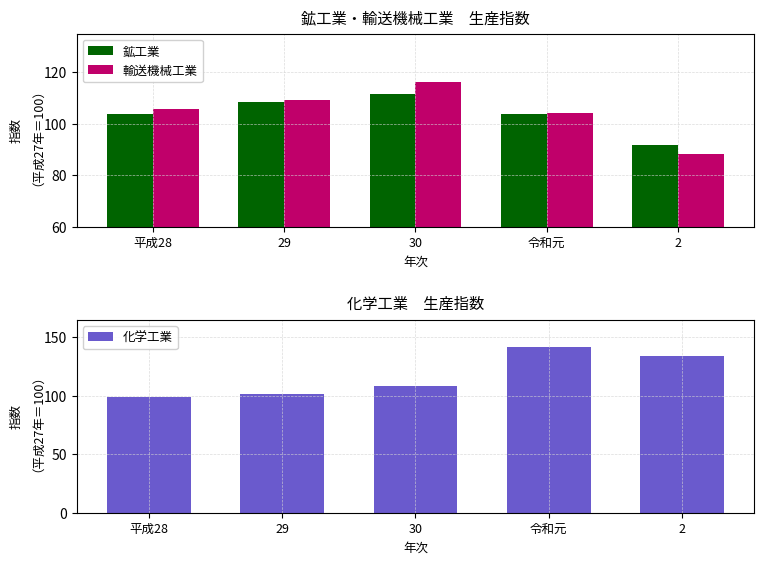

The 化学工業 series shows 108.0 at 30. True or false?

True